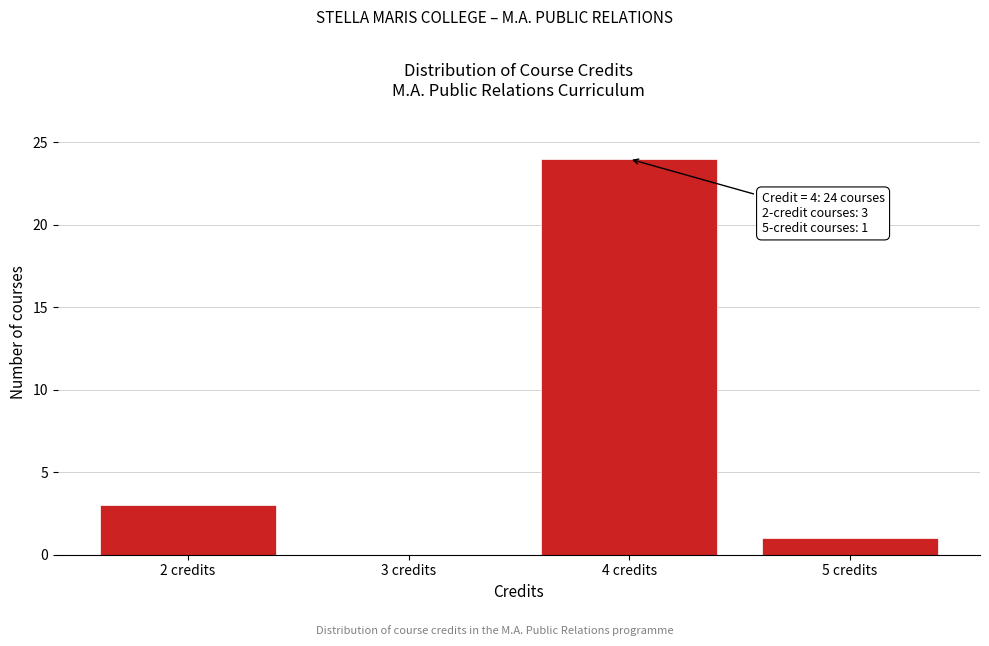

Over which range of the x-axis is the bar tallest?

3.5 to 4.5